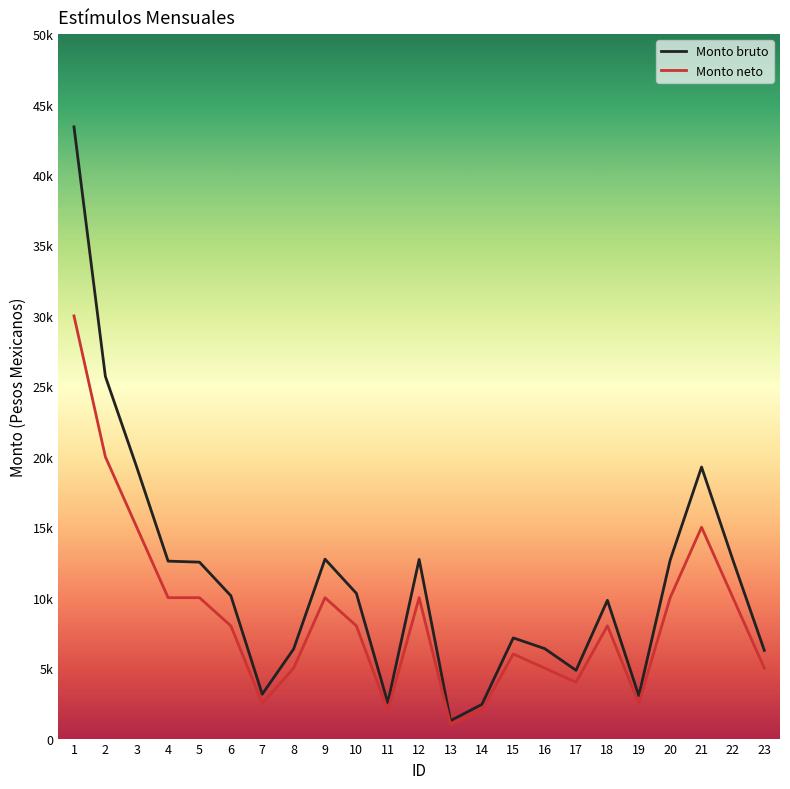

The value of Monto bruto at 18 is 14279.7. True or false?

False